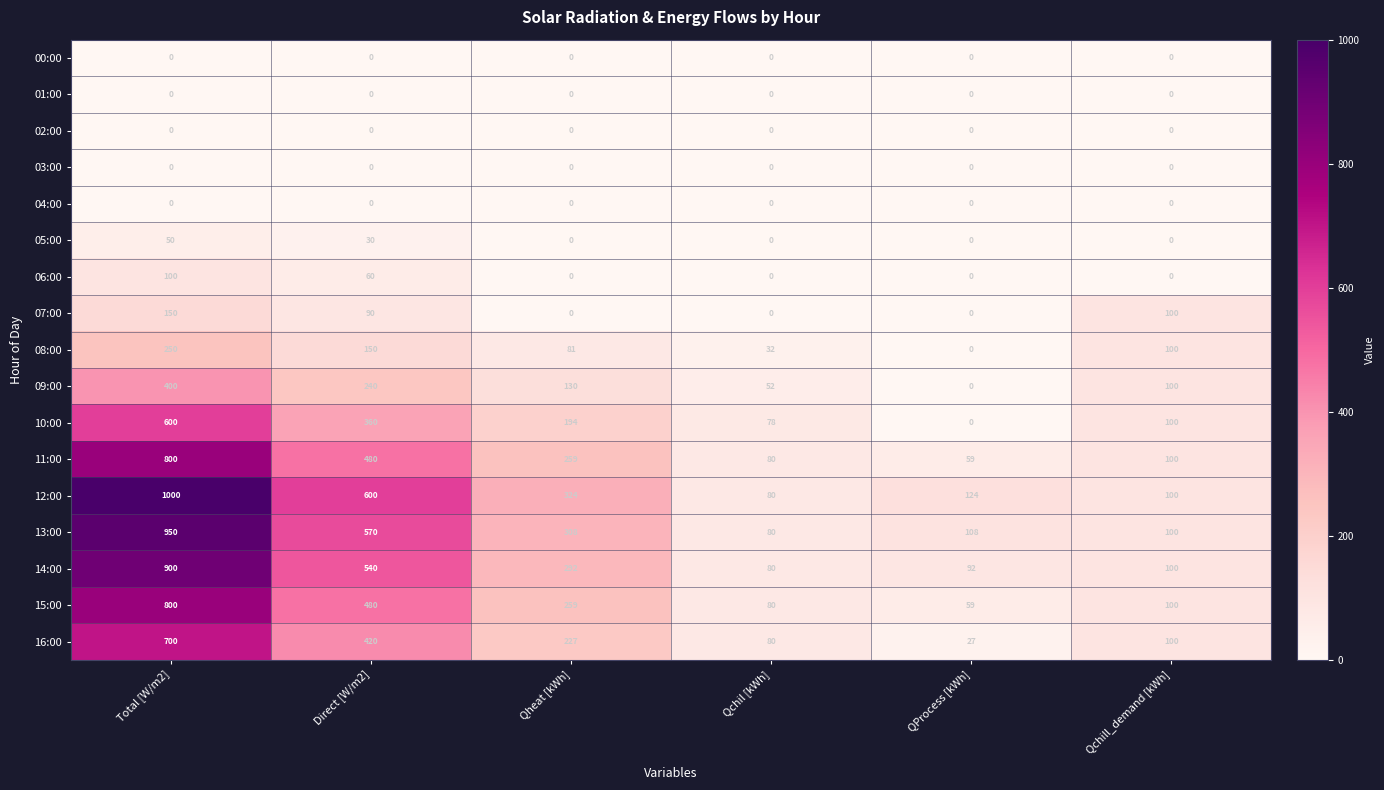

At which label does 12:00 reach its minimum?

Qchil [kWh]